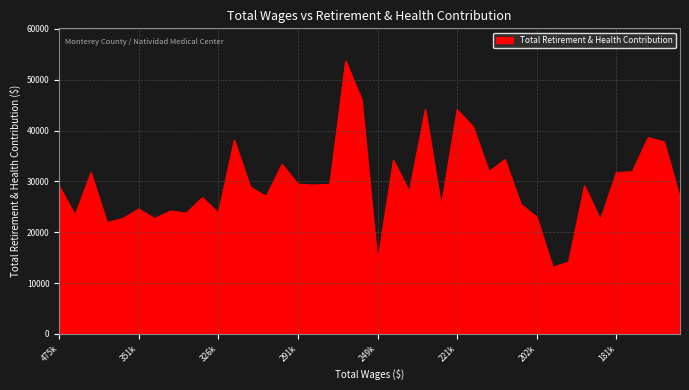

What is the greatest value displayed?

53670